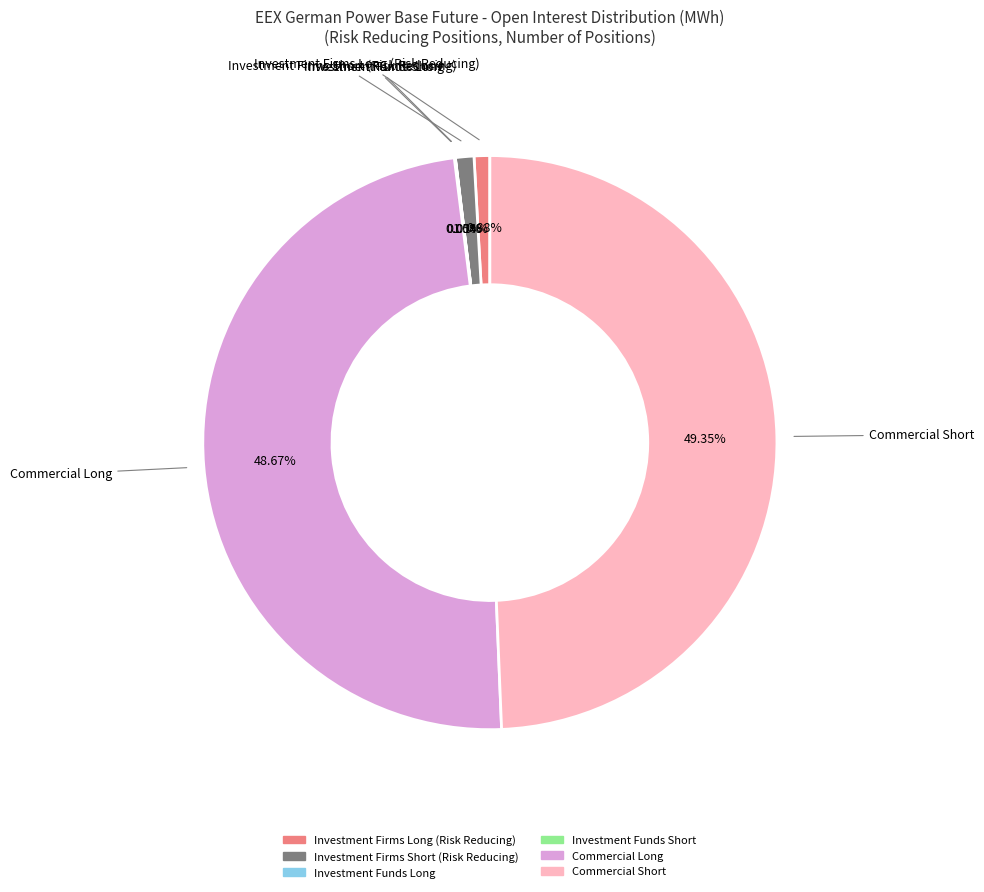

Is there a majority slice in this chart?

No